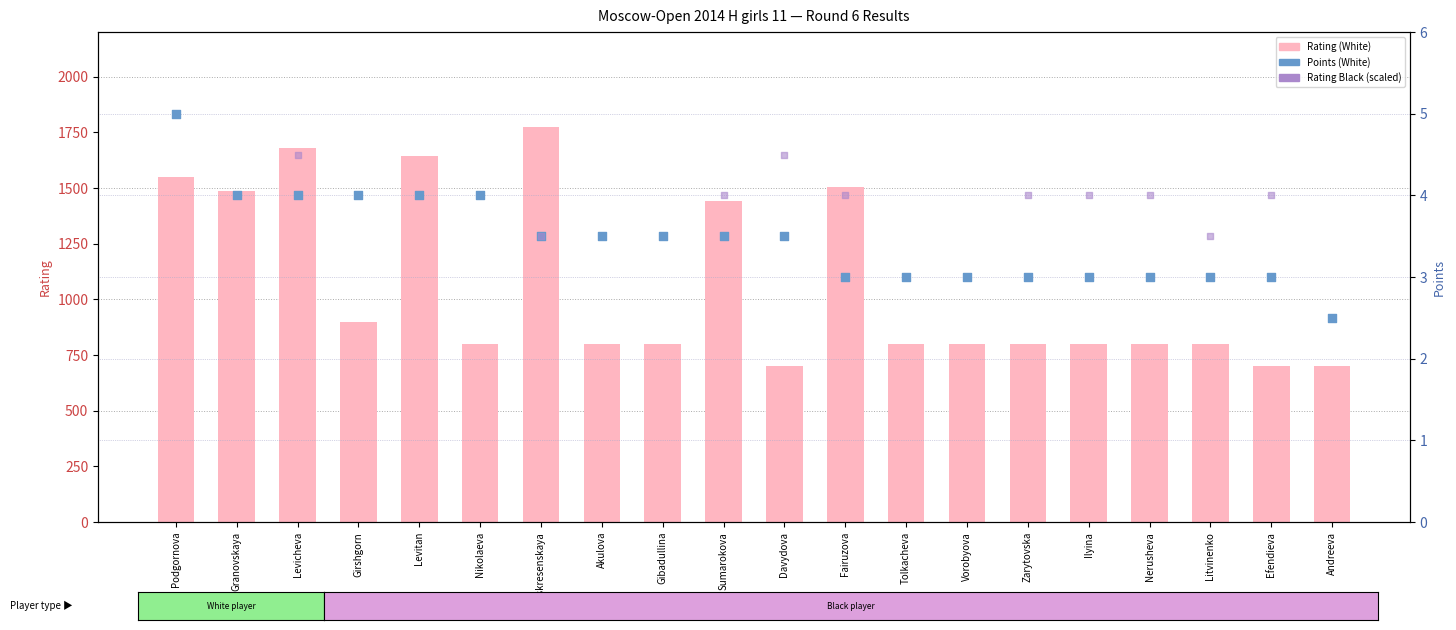

What are all the series names shown in the legend?

Rating (White), Points (White), Rating Black (scaled)